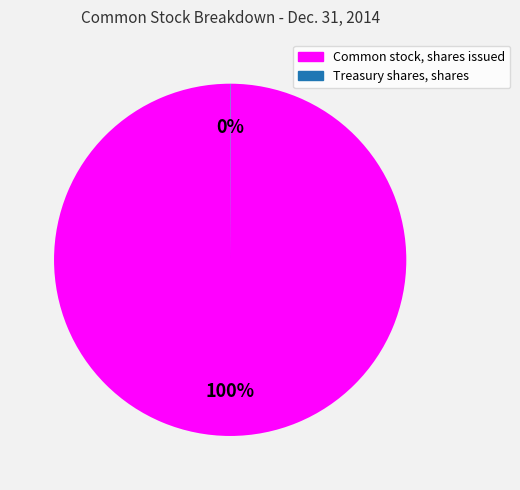

To the nearest percent, what is the difference between the largest and smallest slice percentages?

100%